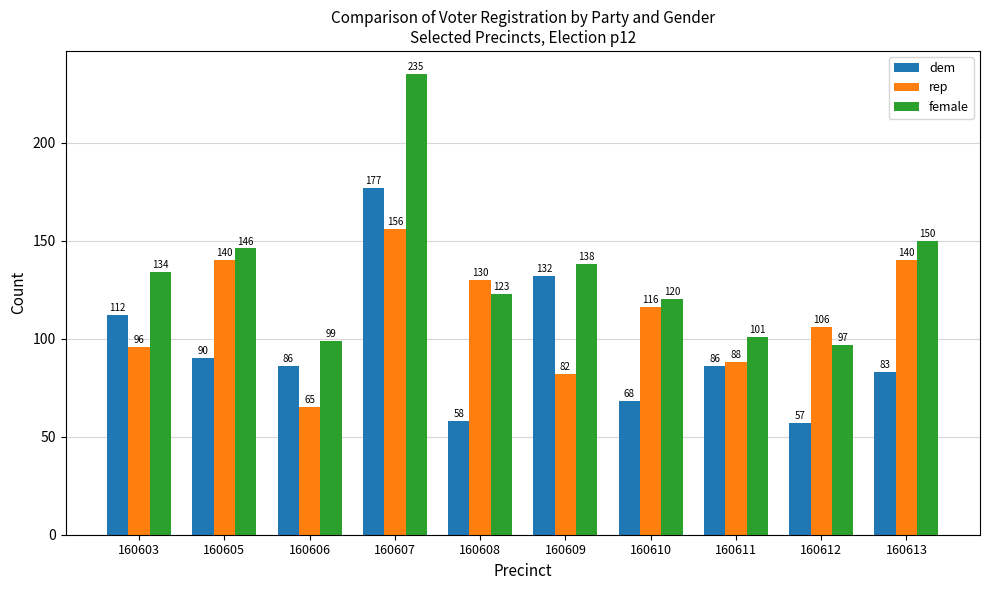

List the series in order of their peak value, lowest first.

rep, dem, female